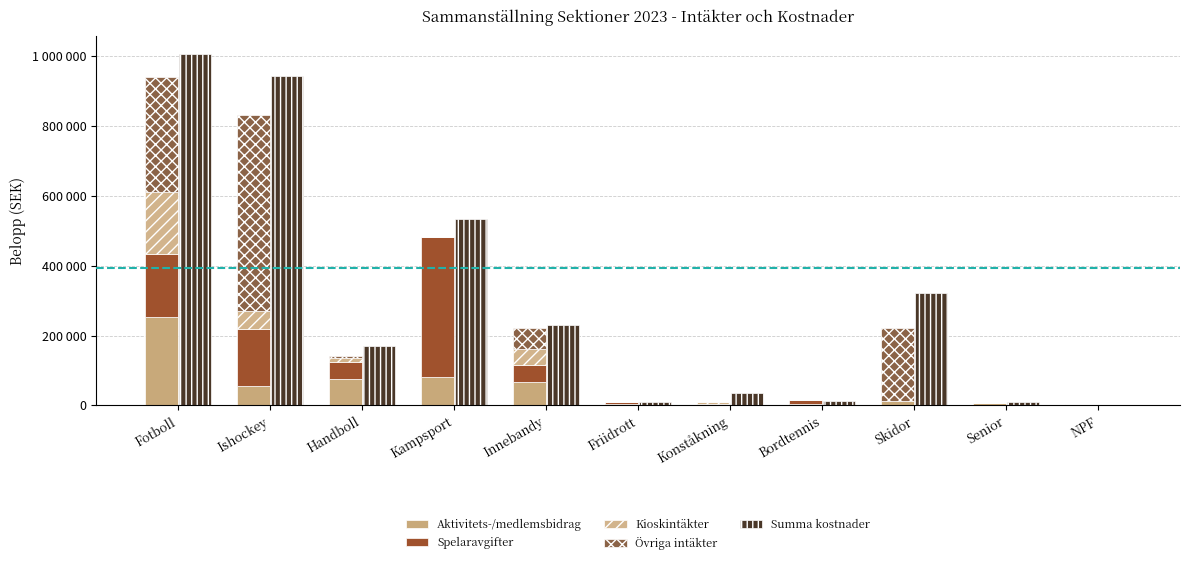

Is the value of Kioskintäkter at Innebandy greater than the value of Spelaravgifter at Senior?

Yes